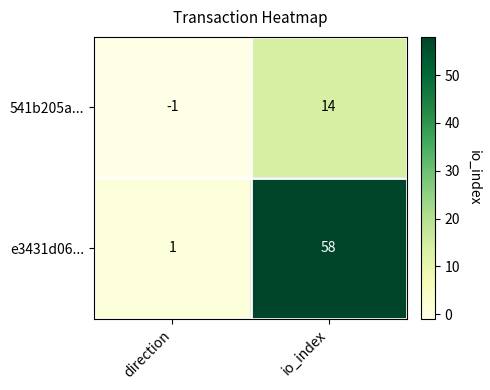

Where is 541b205a... nearest to the value 6?

direction